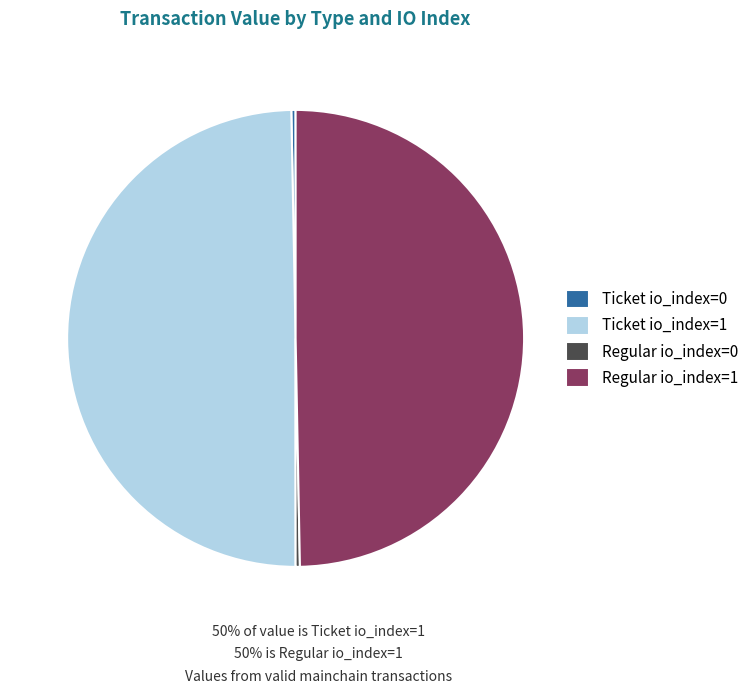

How many slices are in this pie chart?

4